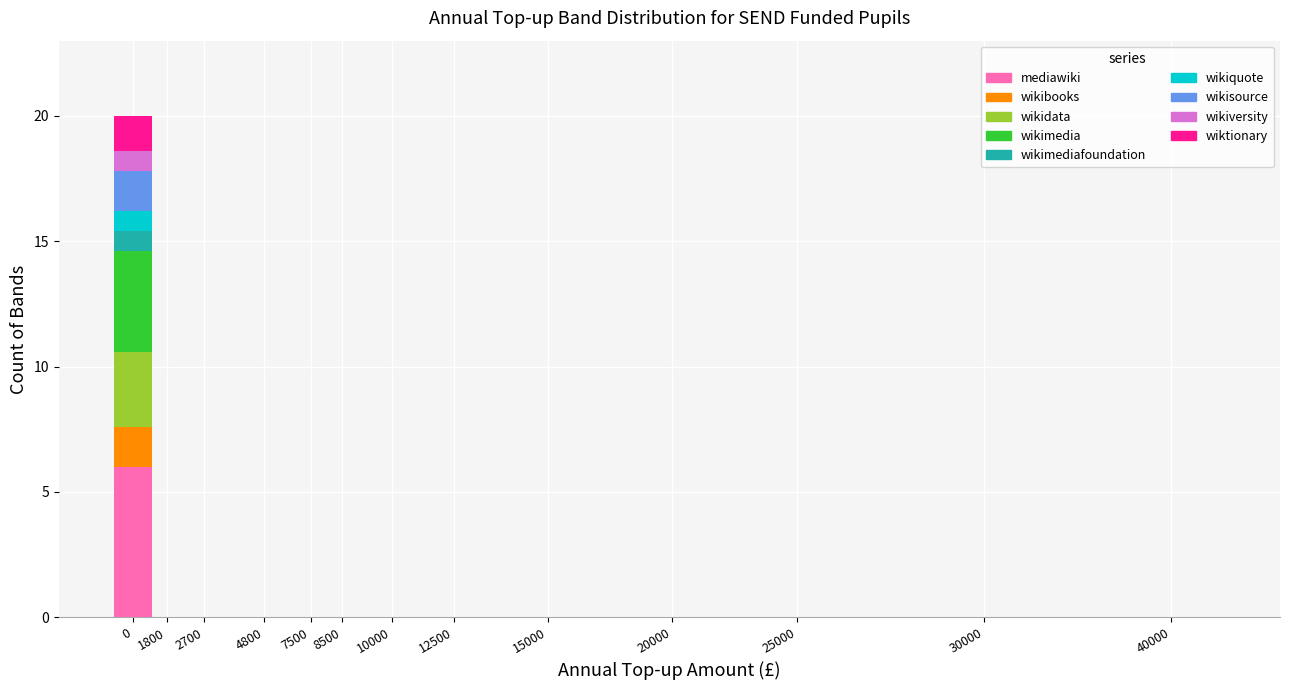

What is the sum of all mediawiki values?

6.0